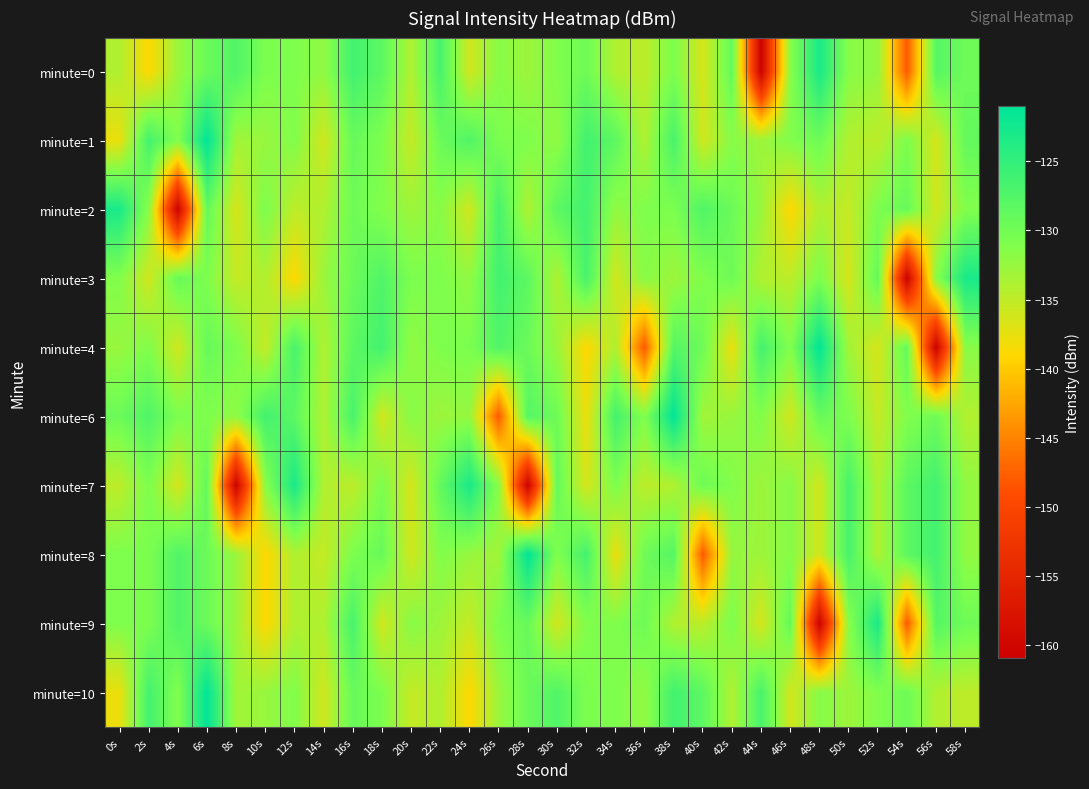

Rank the series at 36s from highest to lowest value.

minute=9, minute=8, minute=2, minute=6, minute=3, minute=10, minute=1, minute=0, minute=7, minute=4